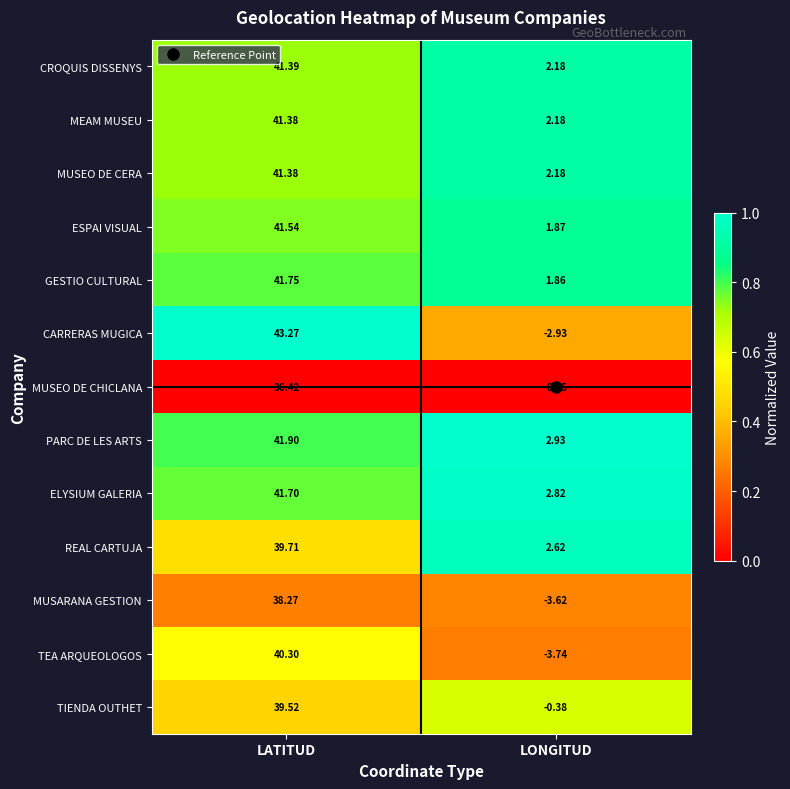

At which label does MEAM MUSEU first exceed 41?

LATITUD